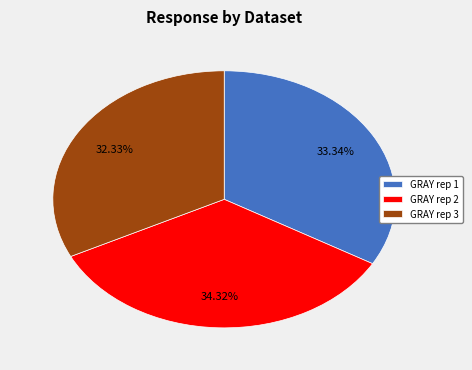

How many slices are in this pie chart?

3